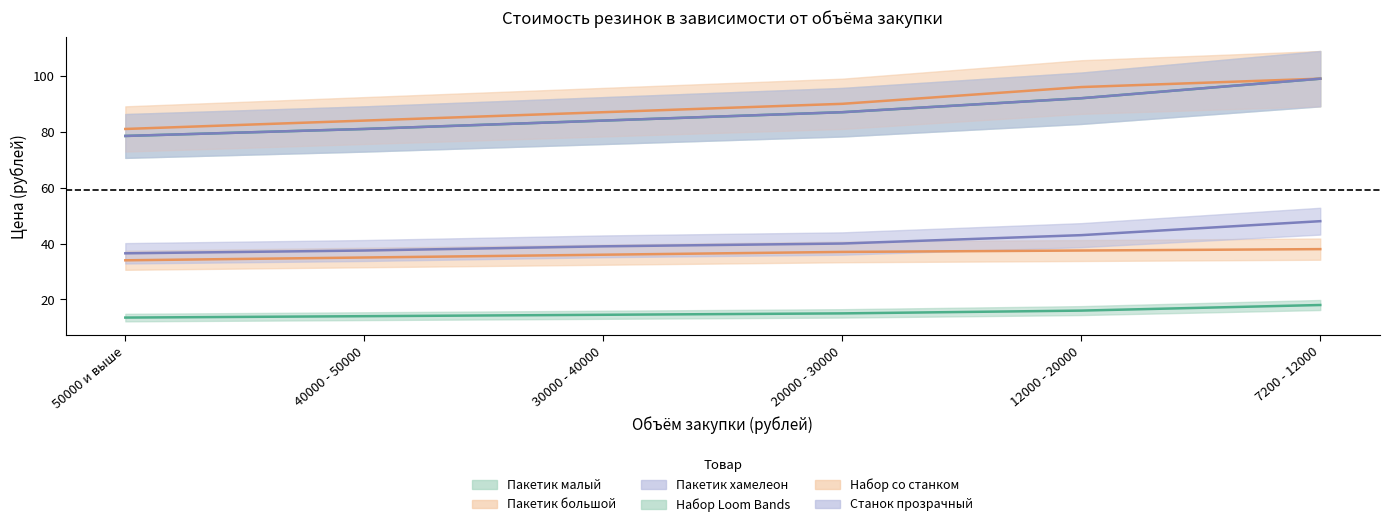

Does the chart display data point markers on the line(s)?

No